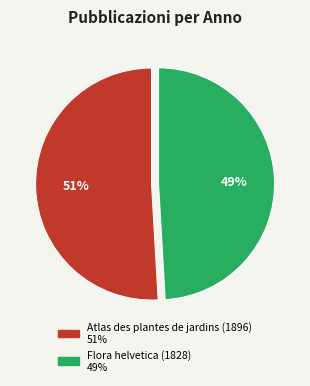

Do Flora helvetica (1828) and Atlas des plantes de jardins (1896) together represent more than half of the pie?

Yes